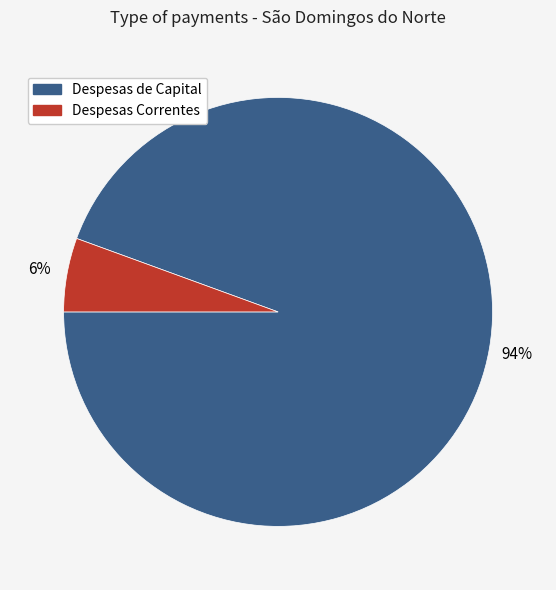

Which has a higher value, Despesas de Capital or Despesas Correntes?

Despesas de Capital